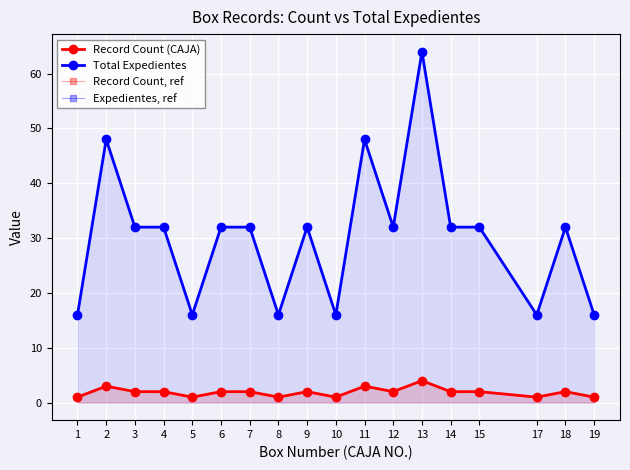

How many data points in Record Count, ref are less than 2?

6